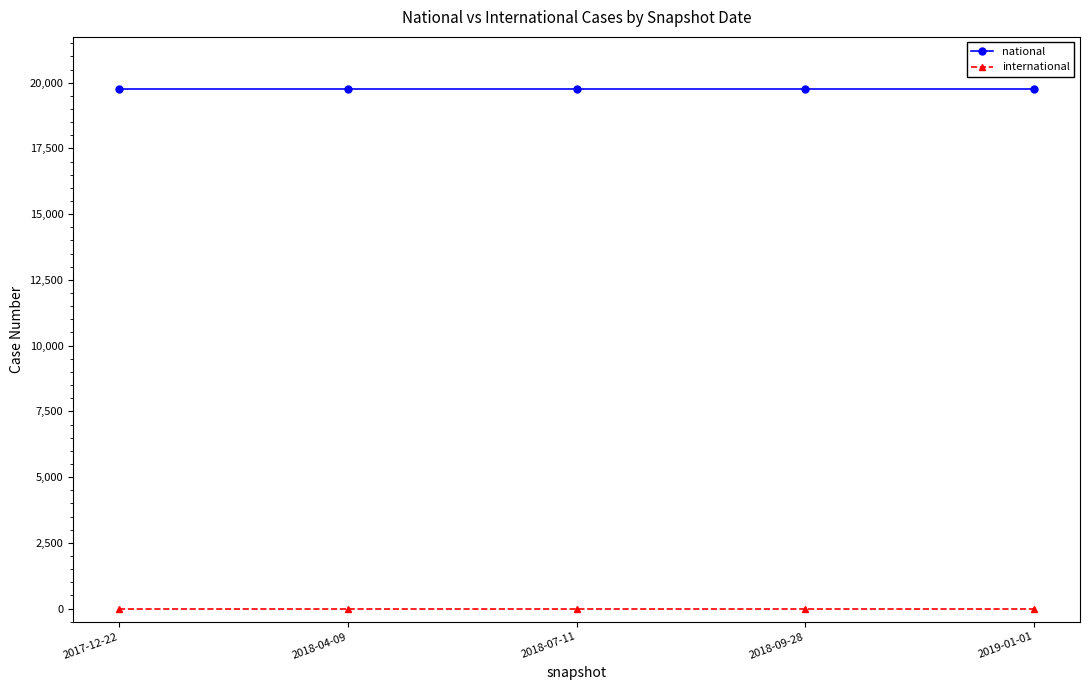

The value of national at 2018-04-09 is 19765. True or false?

True